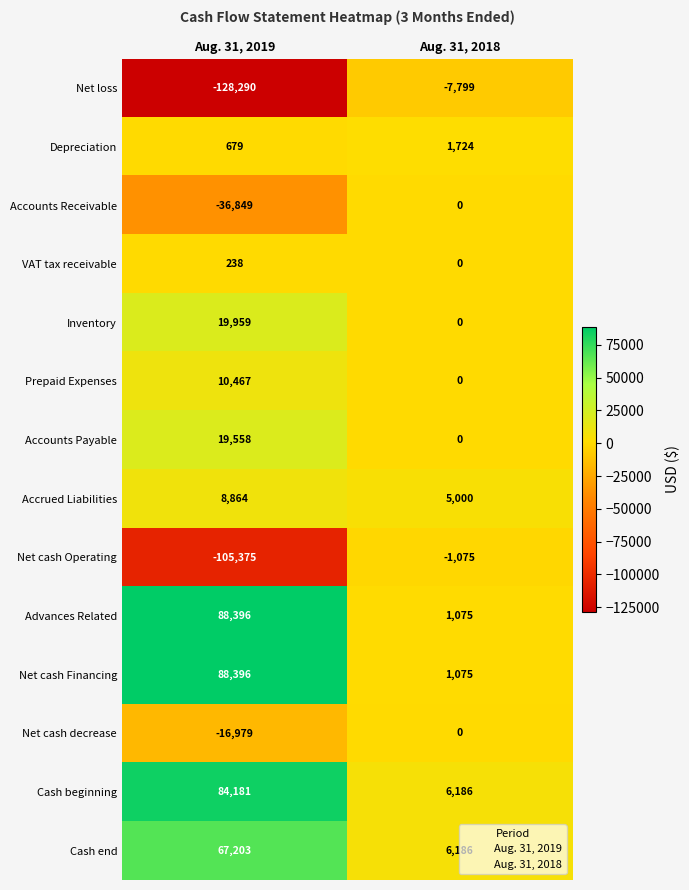

Which series has the largest total across all categories?

Cash beginning